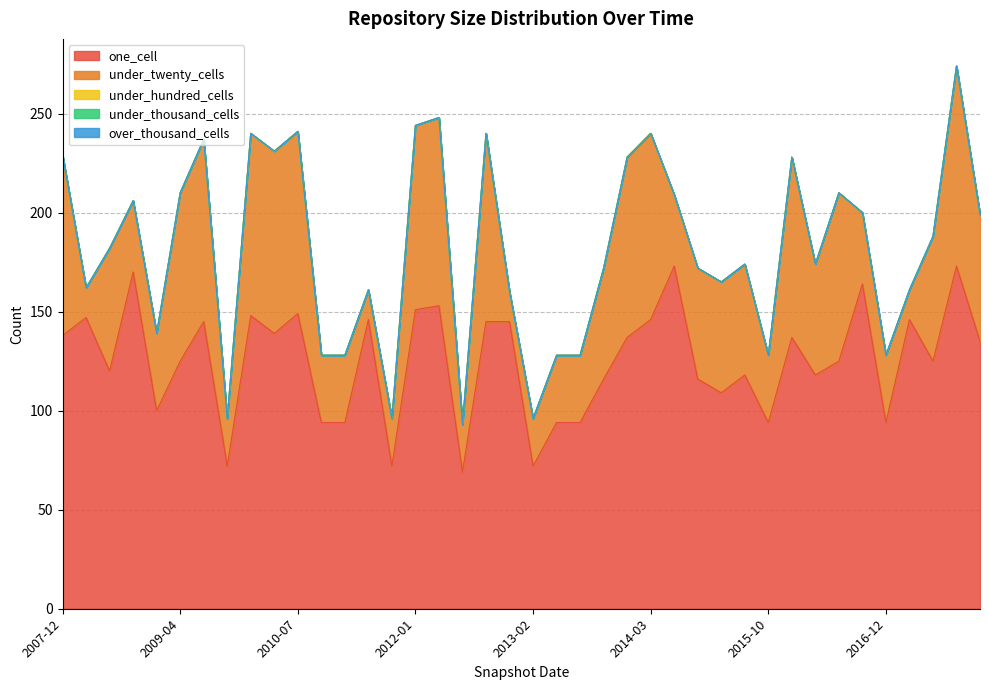

At which category is the sum across all series the highest?

2017-10-12